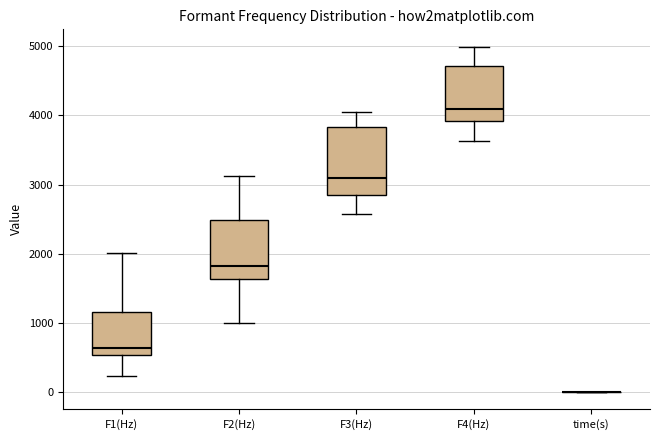

Reading left to right, transcribe this box plot: for each box, give where its median line is, the range the box spans, and where its two whiskers end, as read against the y-axis. The values are not printed on the chart, so give them approximately, as read against the axis.

F1(Hz): median 600, box 500 to 1200, whiskers 200 to 2000
F2(Hz): median 1800, box 1600 to 2500, whiskers 1000 to 3100
F3(Hz): median 3100, box 2800 to 3800, whiskers 2600 to 4000
F4(Hz): median 4100, box 3900 to 4700, whiskers 3600 to 5000
time(s): box collapsed to a line at 0, whiskers 0 to 0